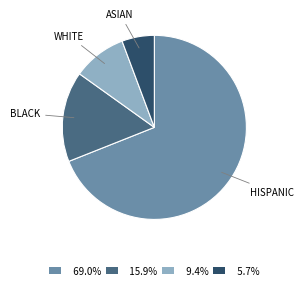

Does any single category account for the majority?

Yes